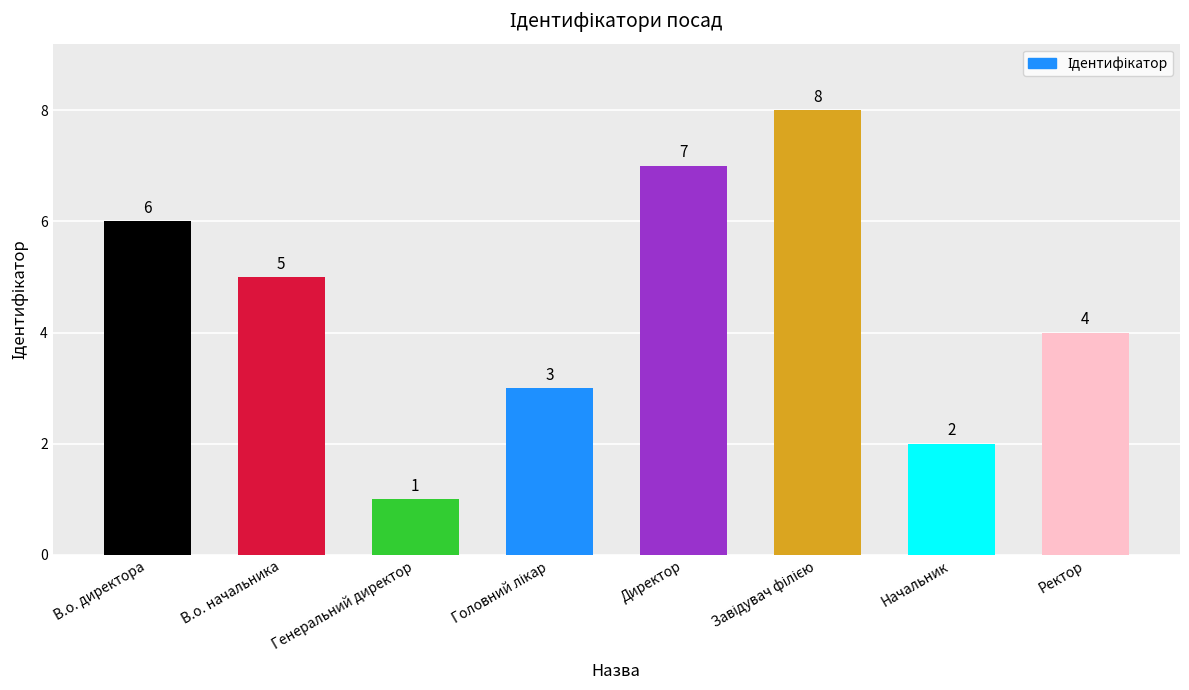

What is the maximum value shown in the chart?

8